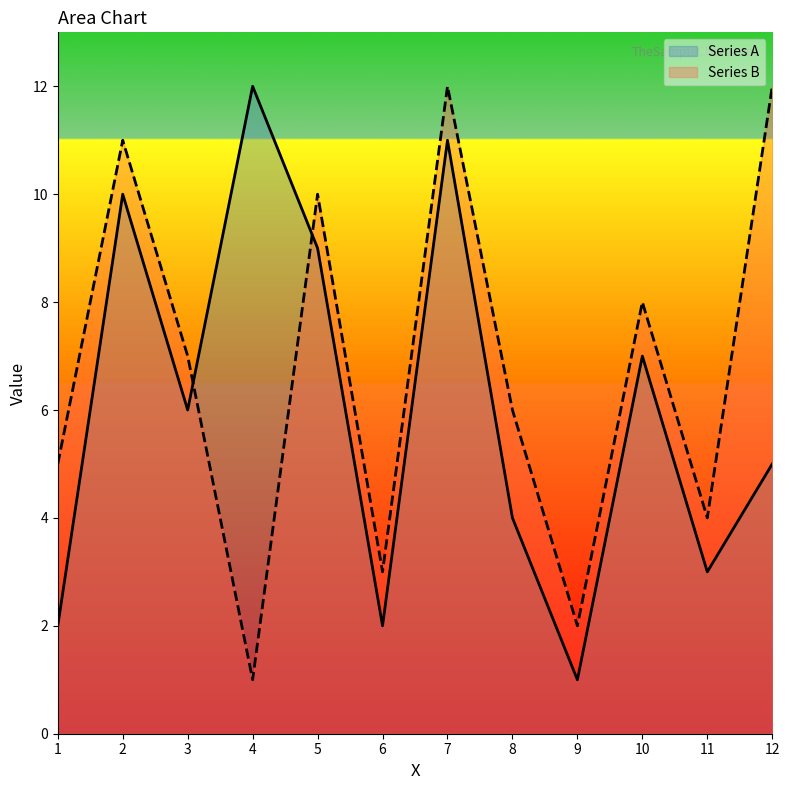

At which category does Series B reach its first local peak?

2